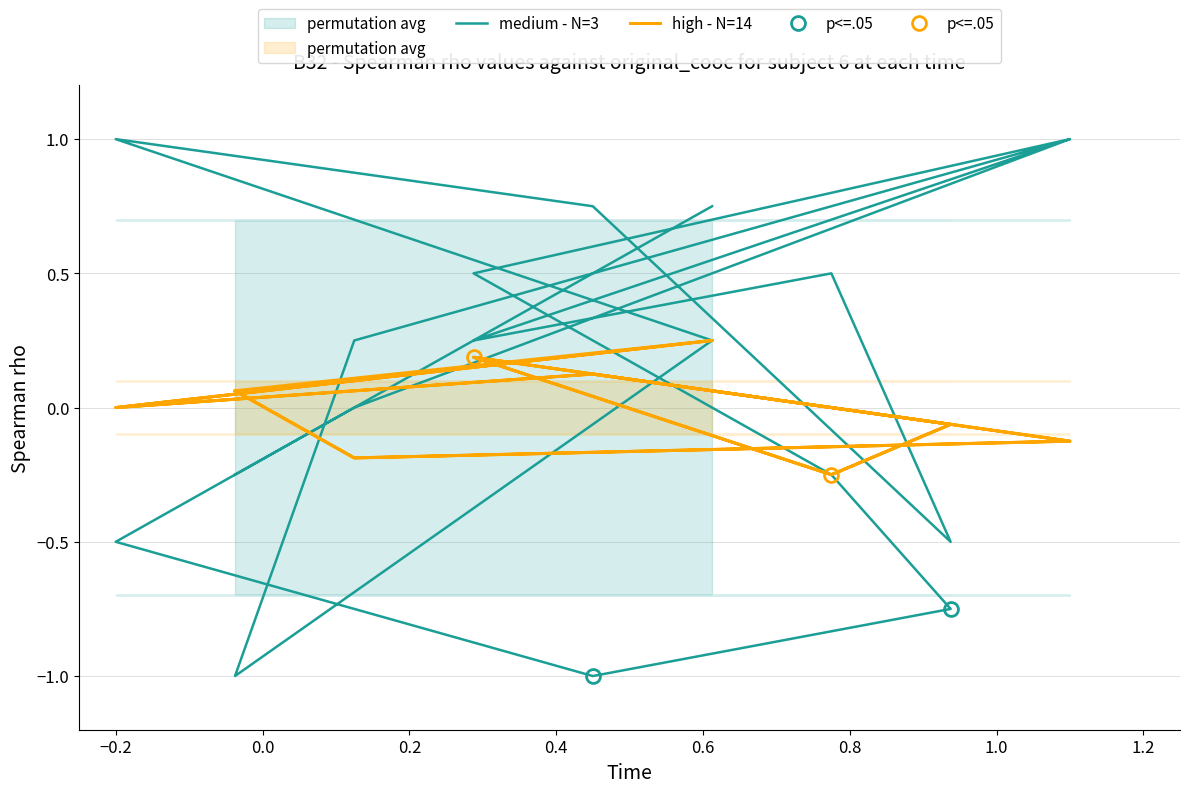

At how many categories does at least one series exceed 0?

13